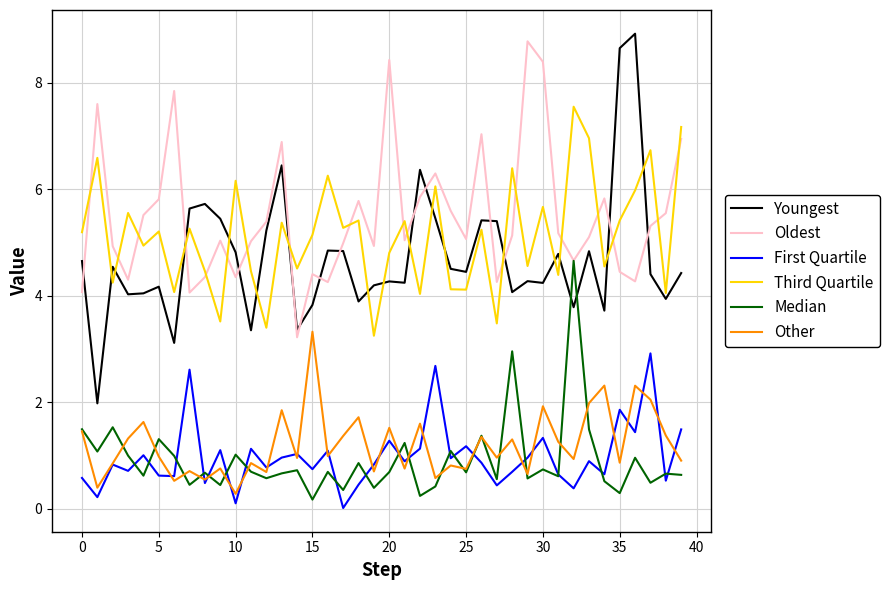

What is the highest value of the Youngest series?

8.9